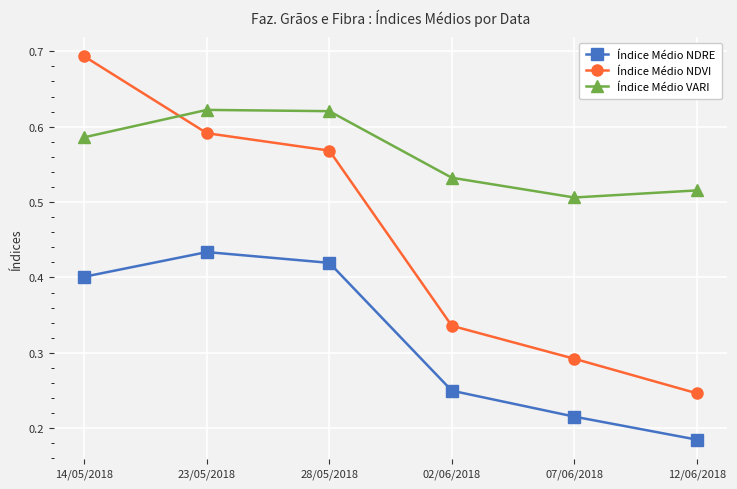

What is the total value across all series at 23/05/2018?

1.6